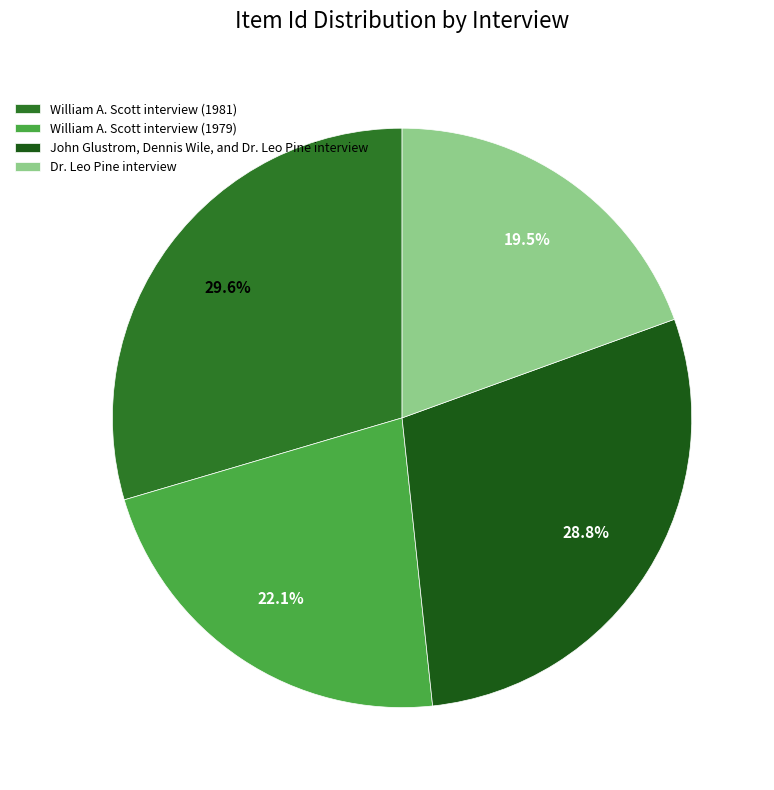

Combined, do William A. Scott interview (1981) and John Glustrom, Dennis Wile, and Dr. Leo Pine interview account for over 50%?

Yes